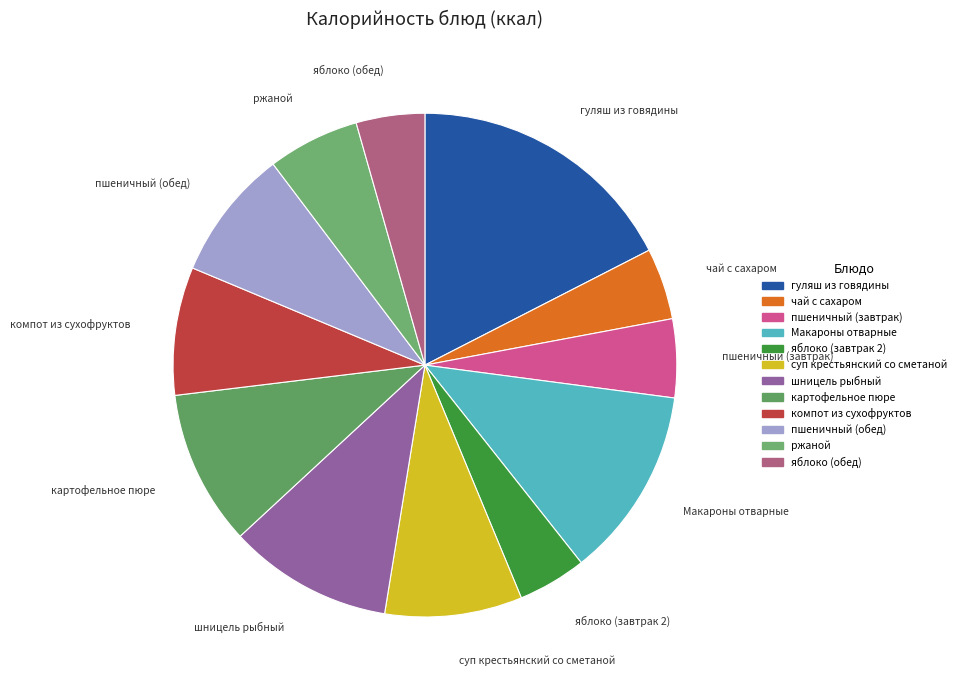

How many slices are in this pie chart?

12